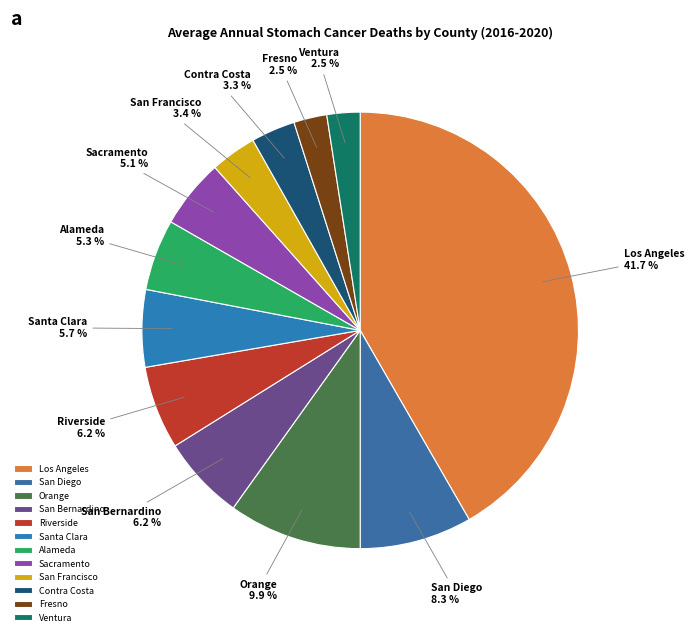

Which category has the biggest portion of the pie?

Los Angeles